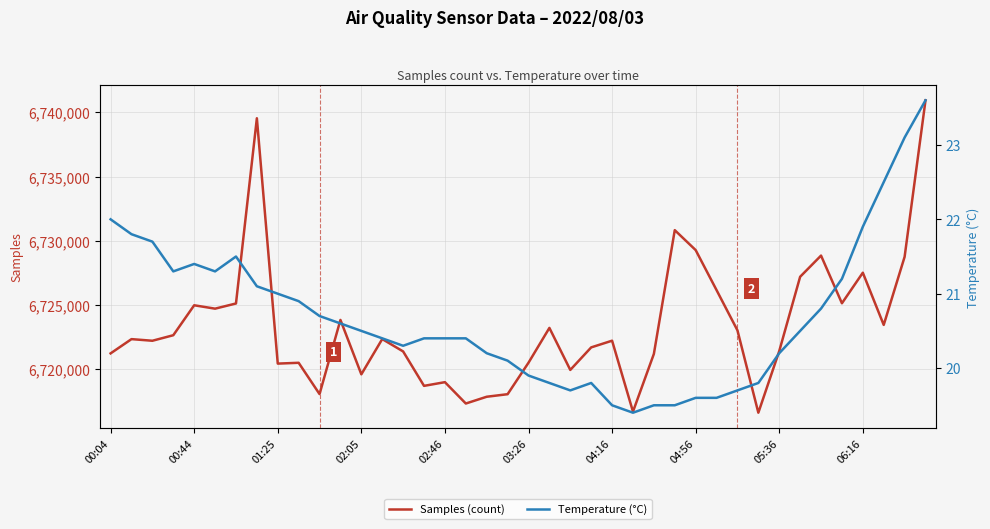

The value of Samples (count) at 06:16 is 9116133. True or false?

False